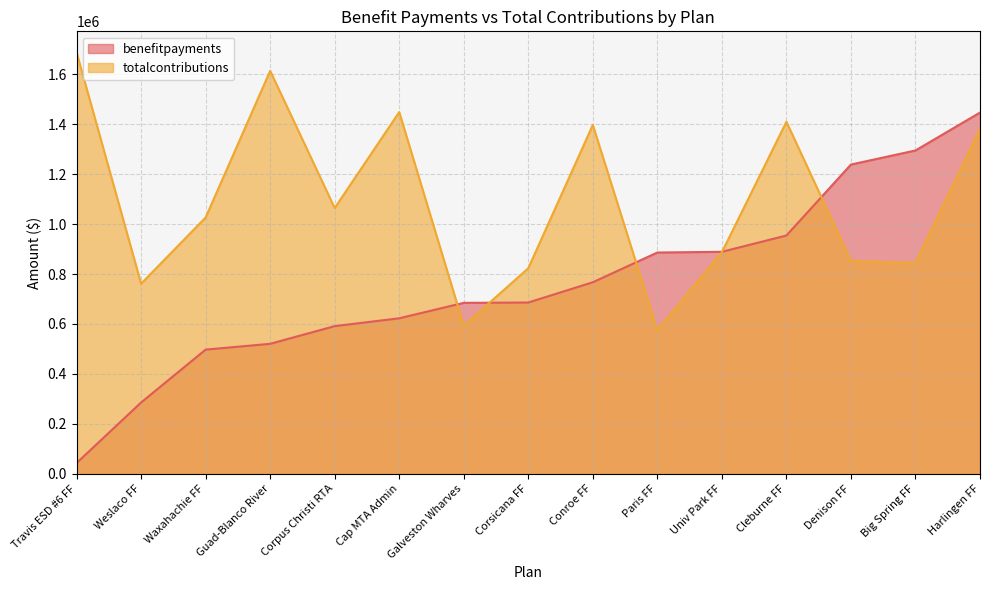

What is the difference between the second highest and minimum values in the totalcontributions series?

1038502.0